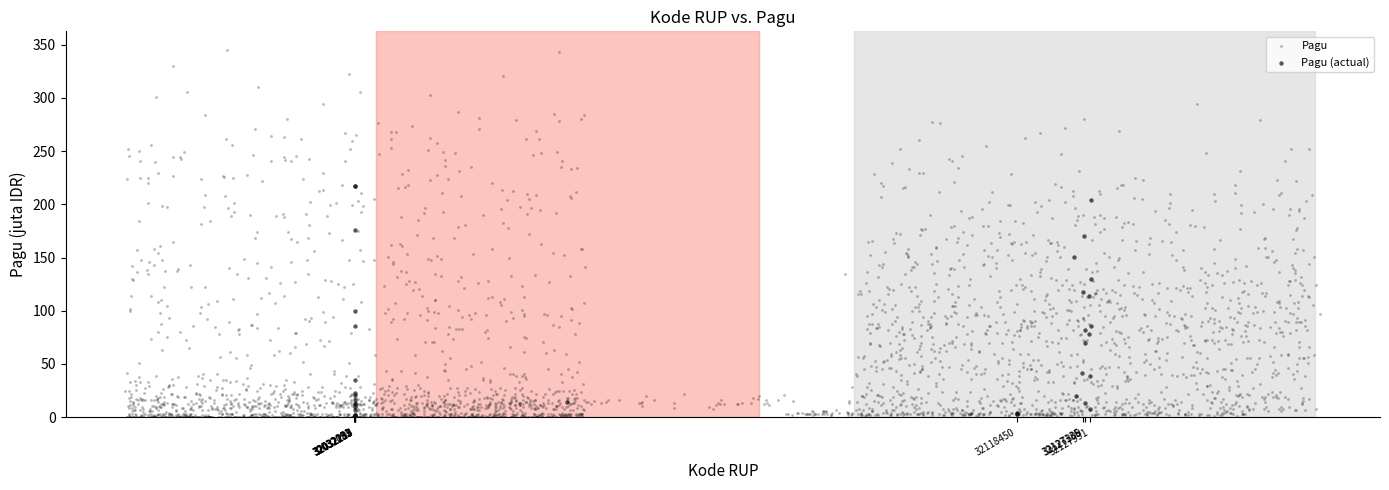

Which series contains the highest Y value?

Pagu